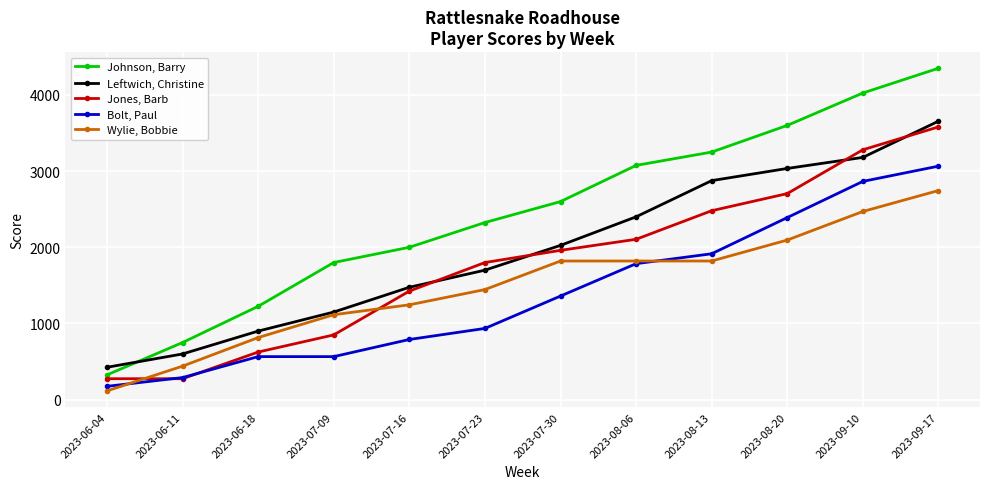

Reading right to left, what are all the values shown in this chart?

Johnson, Barry: 2023-09-17=4350	2023-09-10=4025	2023-08-20=3600	2023-08-13=3250	2023-08-06=3075	2023-07-30=2600	2023-07-23=2325	2023-07-16=2000	2023-07-09=1800	2023-06-18=1225	2023-06-11=750	2023-06-04=325
Leftwich, Christine: 2023-09-17=3655	2023-09-10=3180	2023-08-20=3035	2023-08-13=2875	2023-08-06=2400	2023-07-30=2025	2023-07-23=1700	2023-07-16=1475	2023-07-09=1150	2023-06-18=900	2023-06-11=600	2023-06-04=425
Jones, Barb: 2023-09-17=3580	2023-09-10=3280	2023-08-20=2705	2023-08-13=2480	2023-08-06=2105	2023-07-30=1960	2023-07-23=1800	2023-07-16=1425	2023-07-09=850	2023-06-18=625	2023-06-11=275	2023-06-04=275
Bolt, Paul: 2023-09-17=3065	2023-09-10=2865	2023-08-20=2390	2023-08-13=1915	2023-08-06=1785	2023-07-30=1360	2023-07-23=935	2023-07-16=790	2023-07-09=565	2023-06-18=565	2023-06-11=290	2023-06-04=175
Wylie, Bobbie: 2023-09-17=2745	2023-09-10=2470	2023-08-20=2095	2023-08-13=1820	2023-08-06=1820	2023-07-30=1820	2023-07-23=1445	2023-07-16=1245	2023-07-09=1115	2023-06-18=815	2023-06-11=440	2023-06-04=115